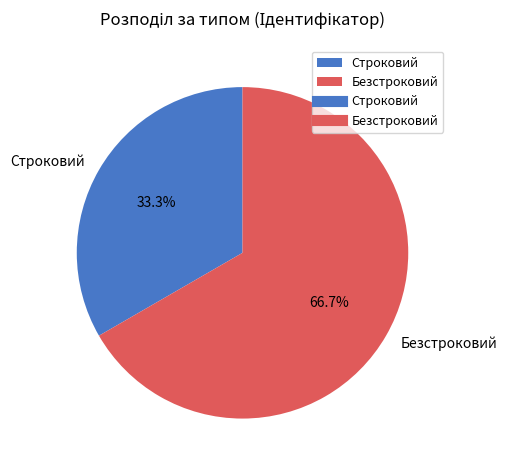

Between Безстроковий and Строковий, which is larger?

Безстроковий